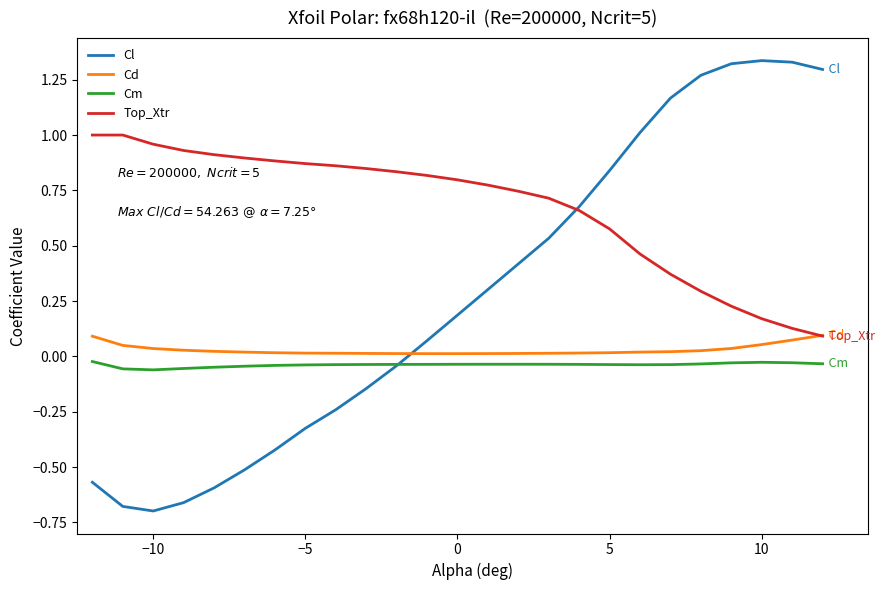

List the series in order of their peak value, highest first.

Cl, Top_Xtr, Cd, Cm